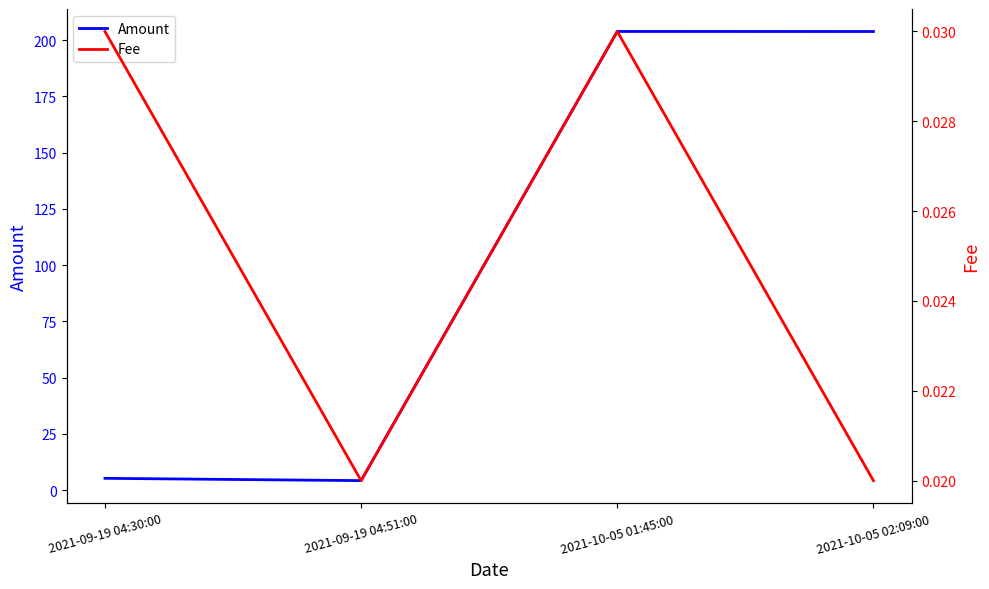

Is the value of Amount at 2021-10-05 02:09:00 greater than the value of Fee at 2021-09-19 04:51:00?

Yes